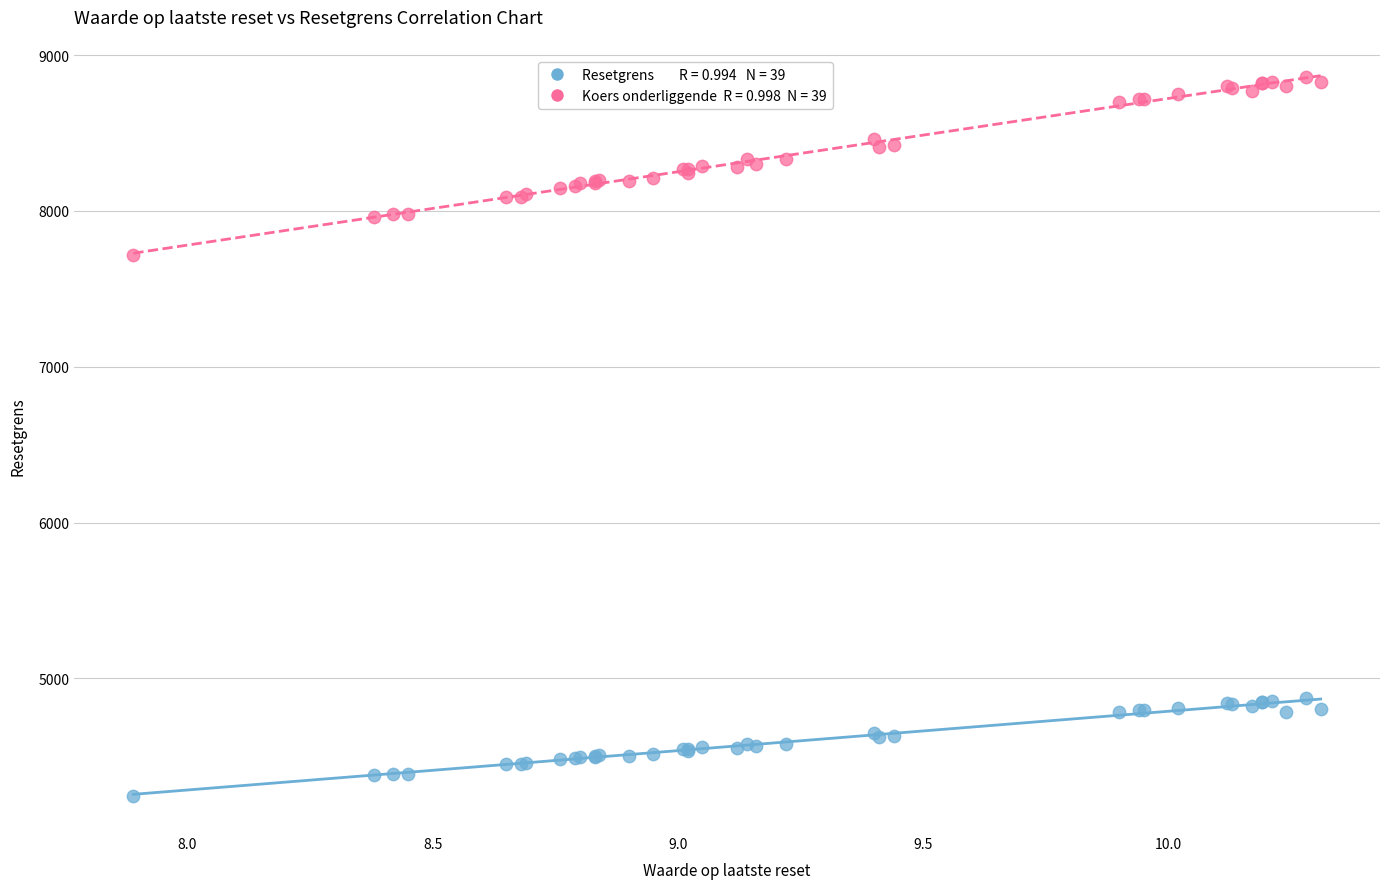

Across all series, what Y value is closest to 6553?

7720.0